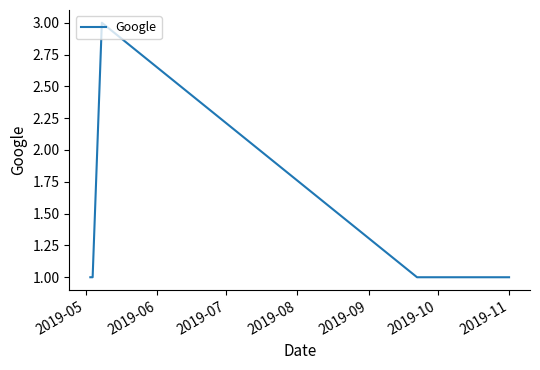

True or false: there are more than 0 points higher than both neighbors.

True